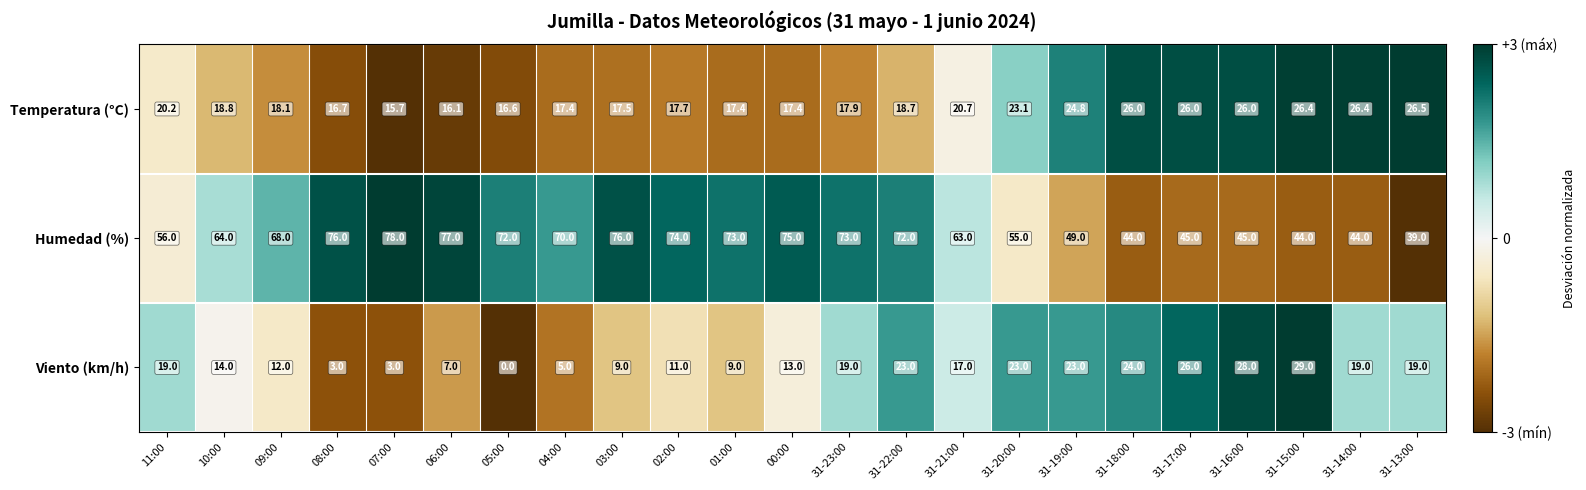

Which category has the lowest value across all series?

05:00